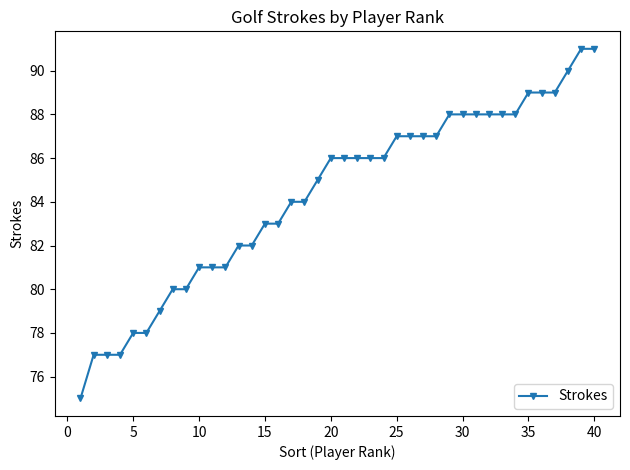

How many data points does each series have?

40